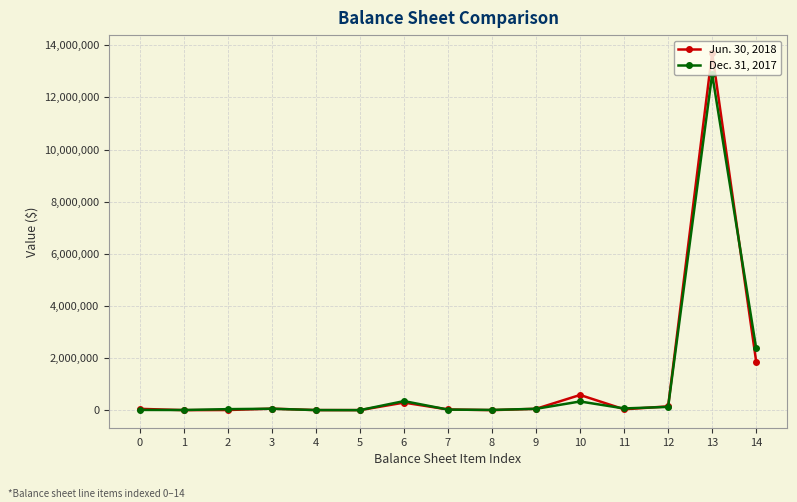

Which series has the largest range (max minus min)?

Jun. 30, 2018